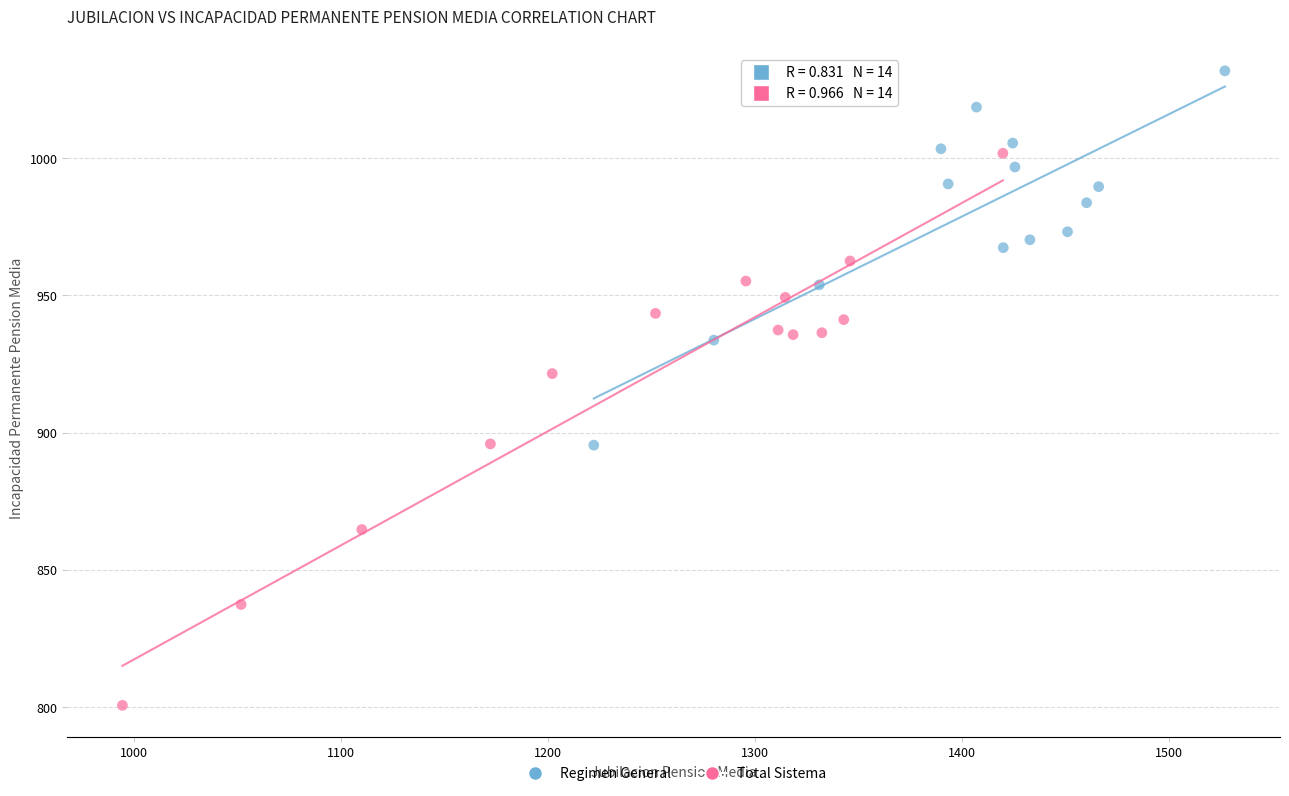

What are all the series names shown in the legend?

Regimen General, Total Sistema